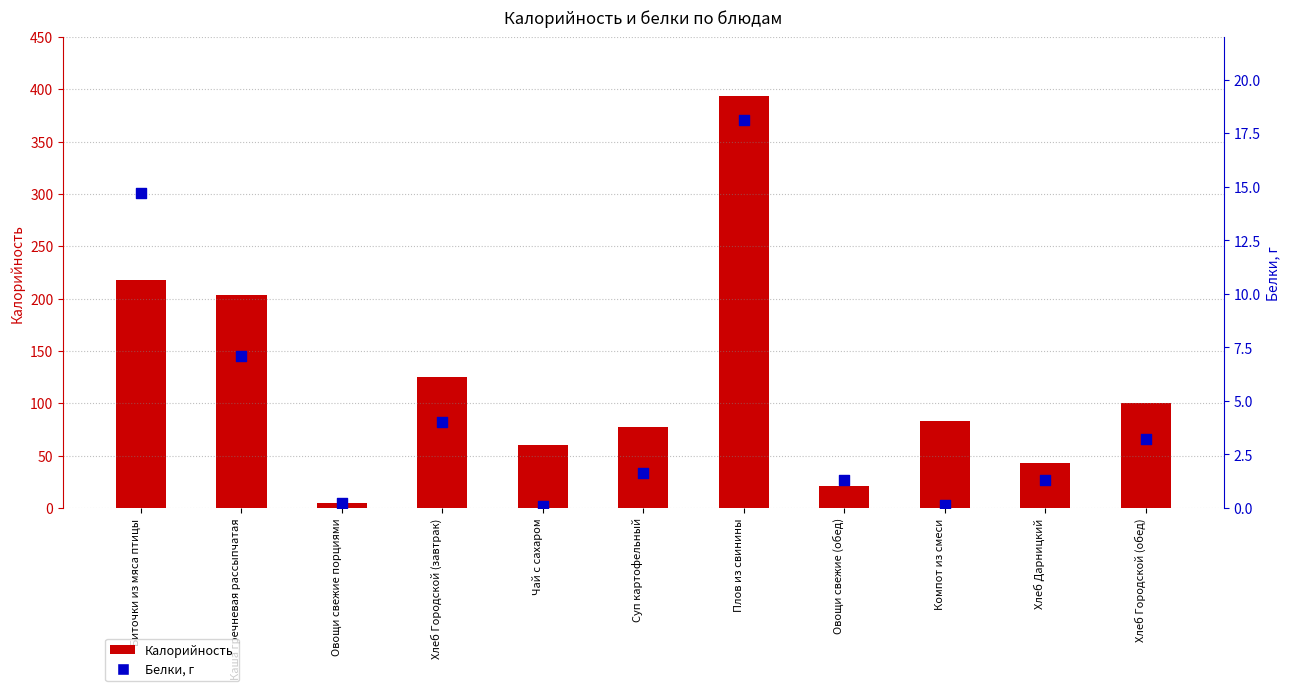

Which series has the largest total across all categories?

Калорийность